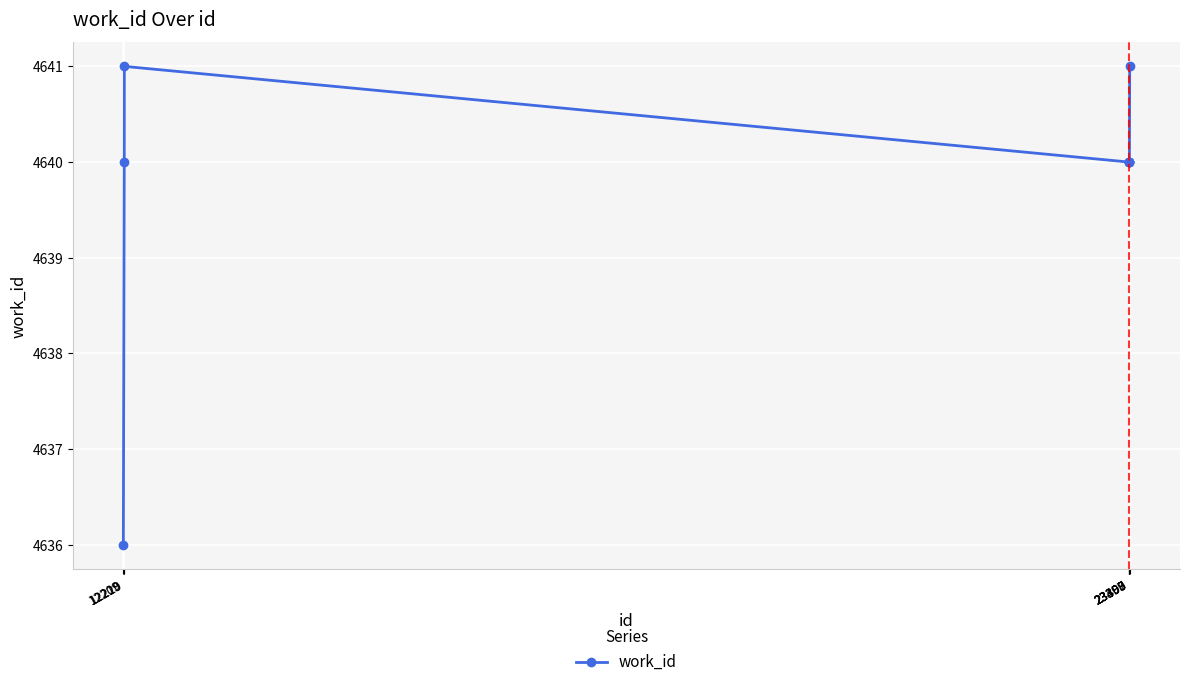

Count the values in the range 4640 to 4641.

7